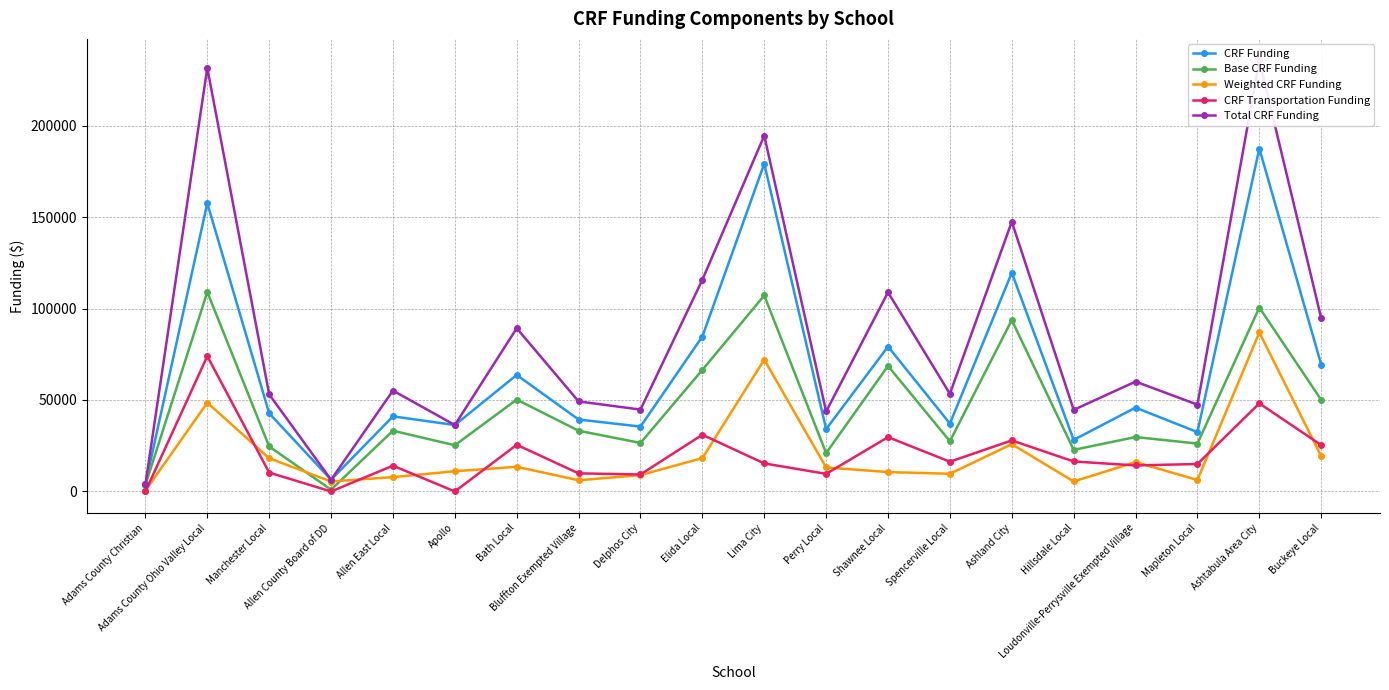

At which label does Weighted CRF Funding first exceed 13128?

Adams County Ohio Valley Local